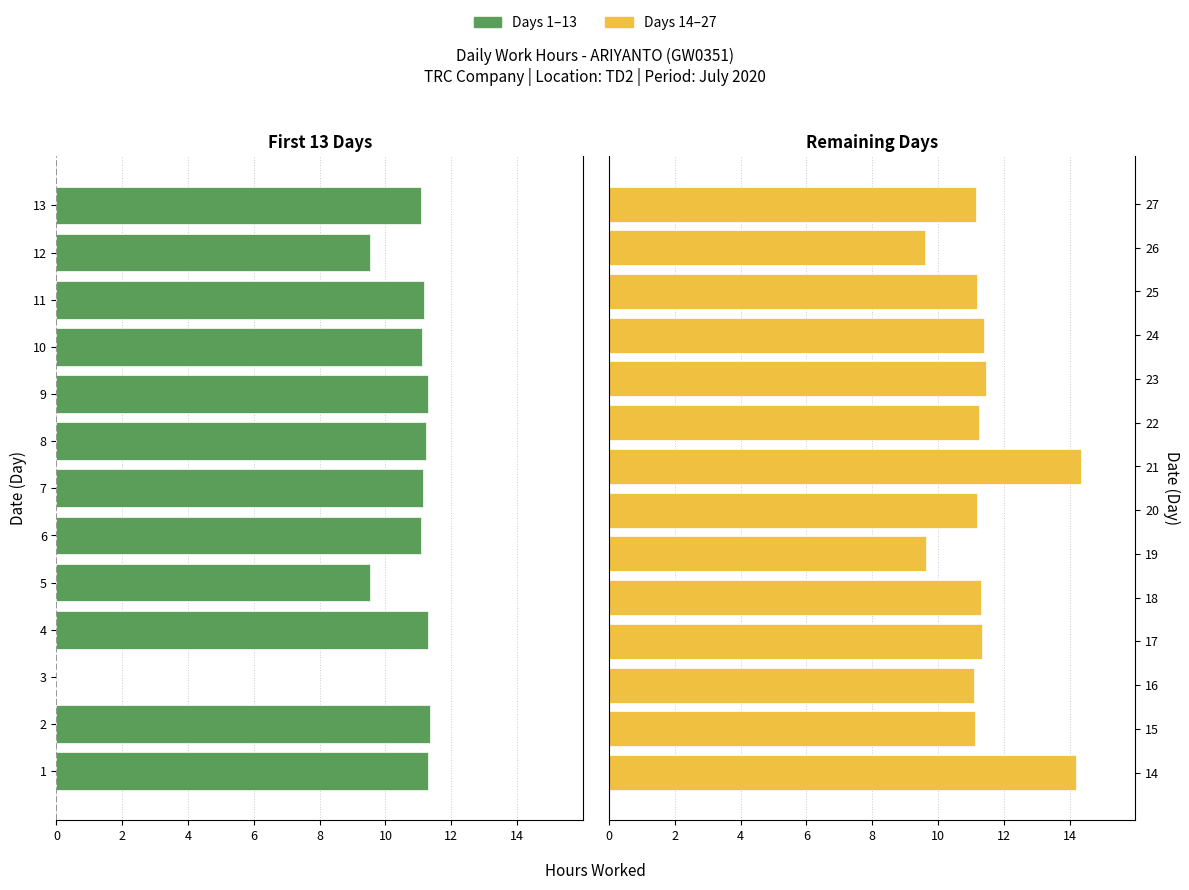

What is the change in value from 11 to 14?

+3.0